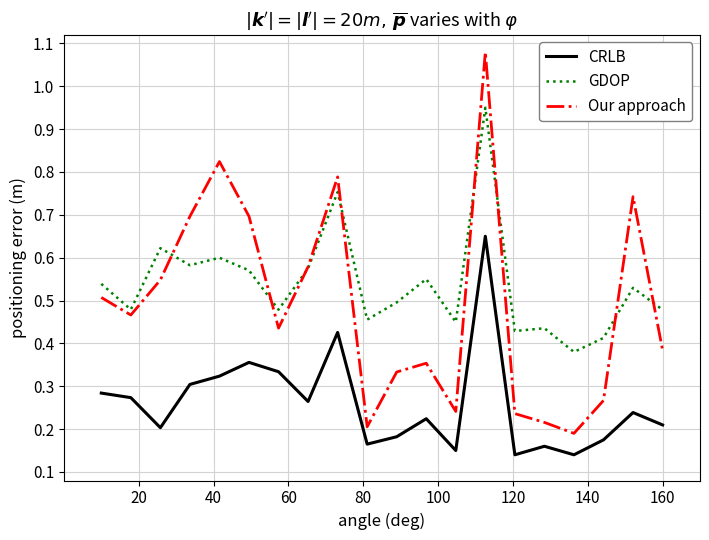

Which series has the widest spread of values?

Our approach